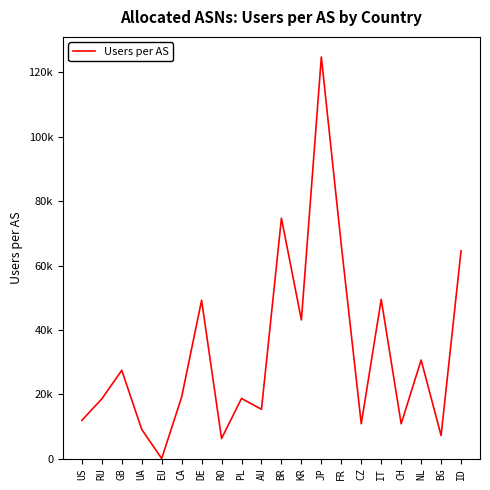

Is this an area chart (filled region under the line)?

No